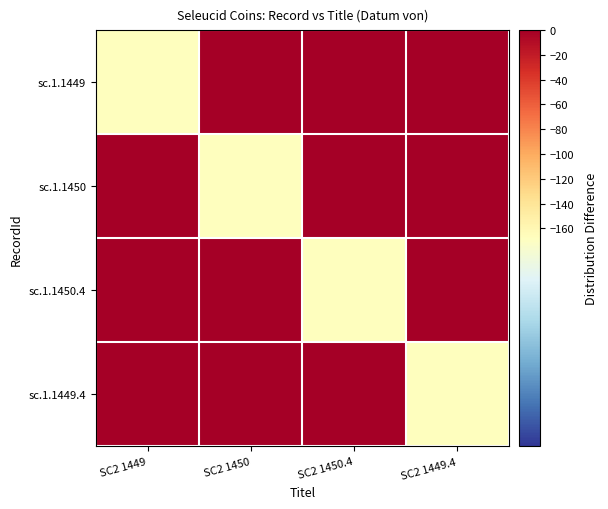

At which category is the sum across all series the highest?

SC2 1449